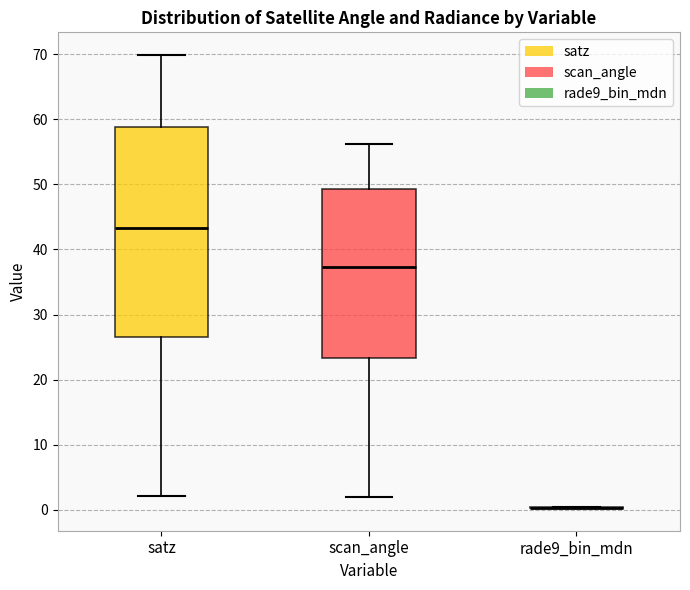

Reading left to right, transcribe this box plot: for each box, give where its median line is, the range the box spans, and where its two whiskers end, as read against the y-axis. The values are not printed on the chart, so give them approximately, as read against the axis.

satz: median 43, box 27 to 59, whiskers 2 to 70
scan_angle: median 37, box 23 to 49, whiskers 2 to 56
rade9_bin_mdn: box collapsed to a line at 0, whiskers 0 to 0